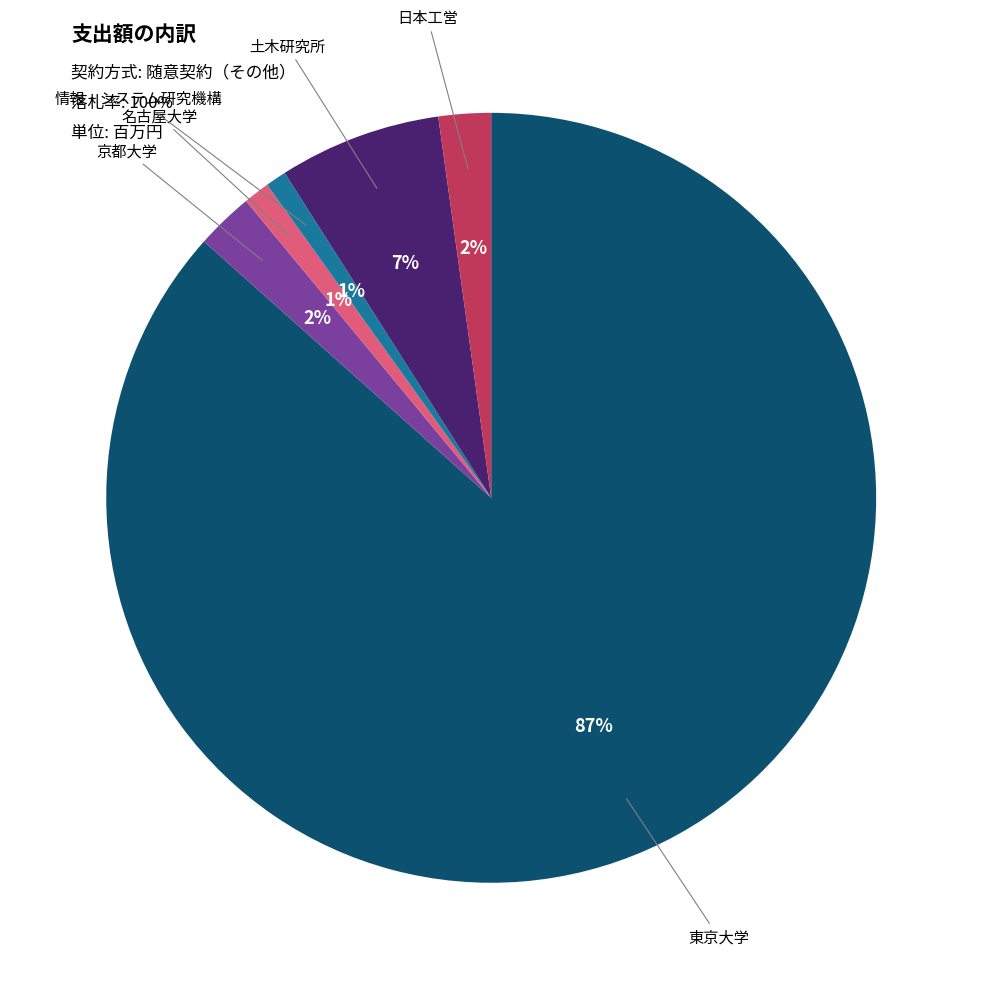

Is there a majority slice in this chart?

Yes